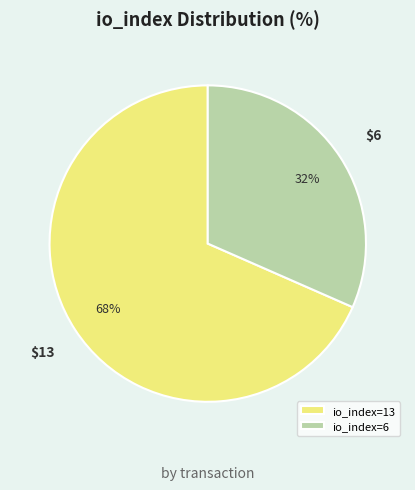

How many slices are in this pie chart?

2